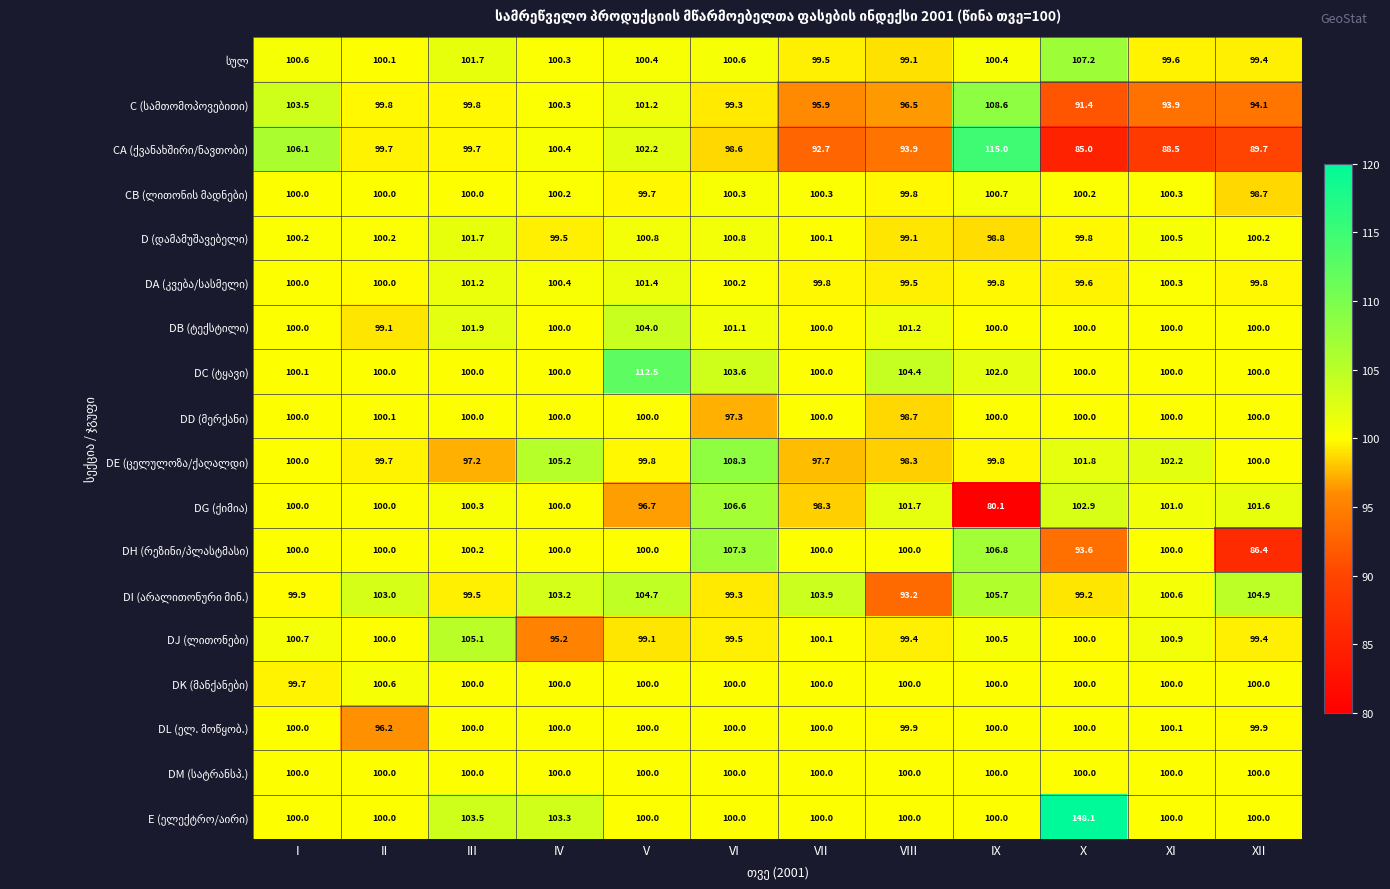

At how many categories does at least one series exceed 86?

12